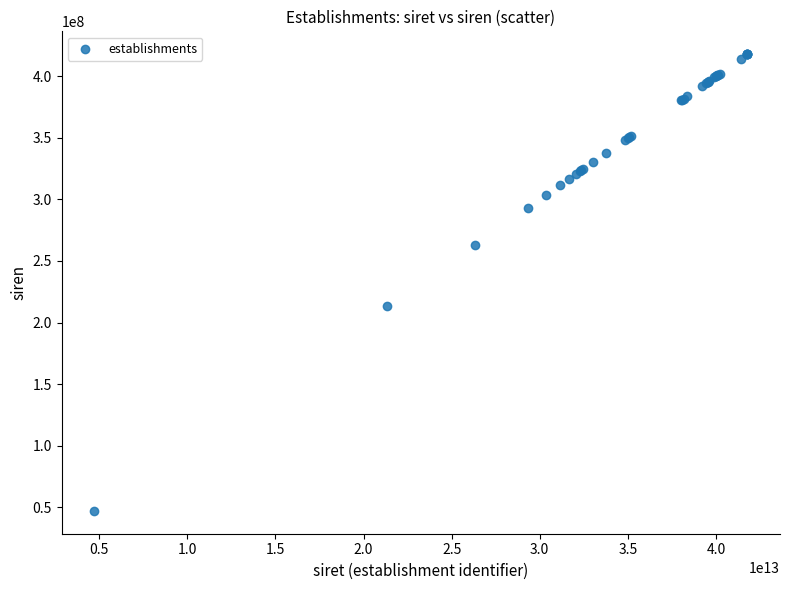

What Y value in the scatter plot is closest to 232509972?

213200637